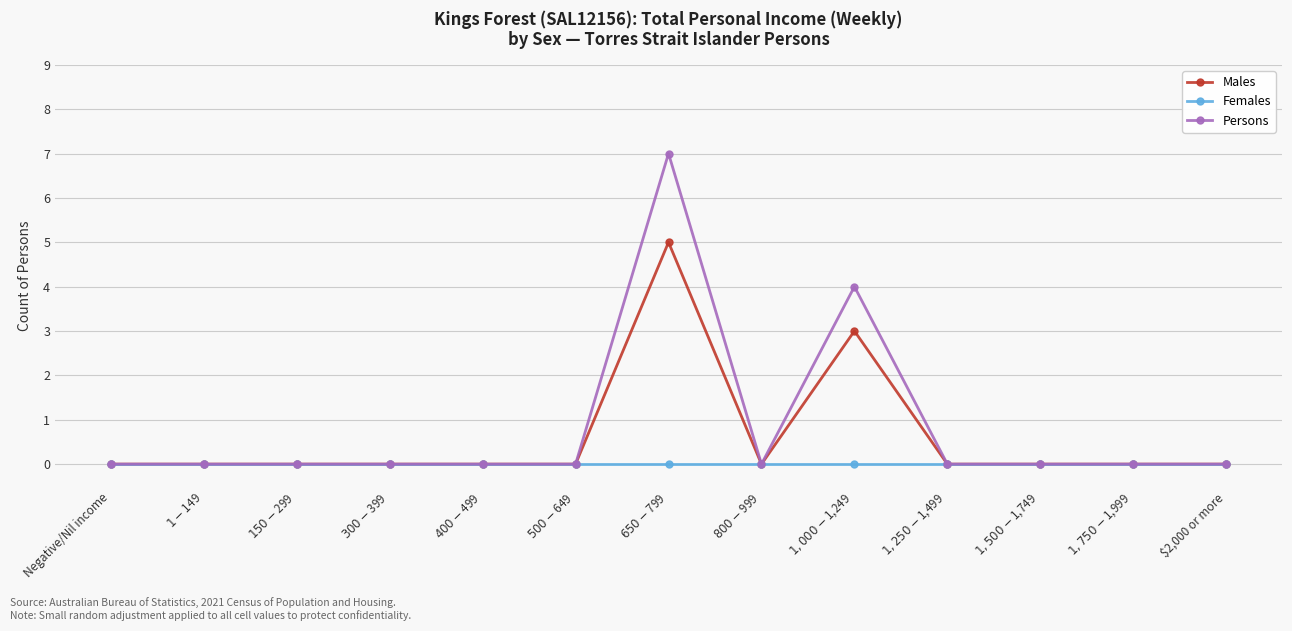

Reading left to right, extract all data points from this chart.

Males: Negative/Nil income=0	$1-$149=0	$150-$299=0	$300-$399=0	$400-$499=0	$500-$649=0	$650-$799=5	$800-$999=0	$1,000-$1,249=3	$1,250-$1,499=0	$1,500-$1,749=0	$1,750-$1,999=0	$2,000 or more=0
Females: Negative/Nil income=0	$1-$149=0	$150-$299=0	$300-$399=0	$400-$499=0	$500-$649=0	$650-$799=0	$800-$999=0	$1,000-$1,249=0	$1,250-$1,499=0	$1,500-$1,749=0	$1,750-$1,999=0	$2,000 or more=0
Persons: Negative/Nil income=0	$1-$149=0	$150-$299=0	$300-$399=0	$400-$499=0	$500-$649=0	$650-$799=7	$800-$999=0	$1,000-$1,249=4	$1,250-$1,499=0	$1,500-$1,749=0	$1,750-$1,999=0	$2,000 or more=0